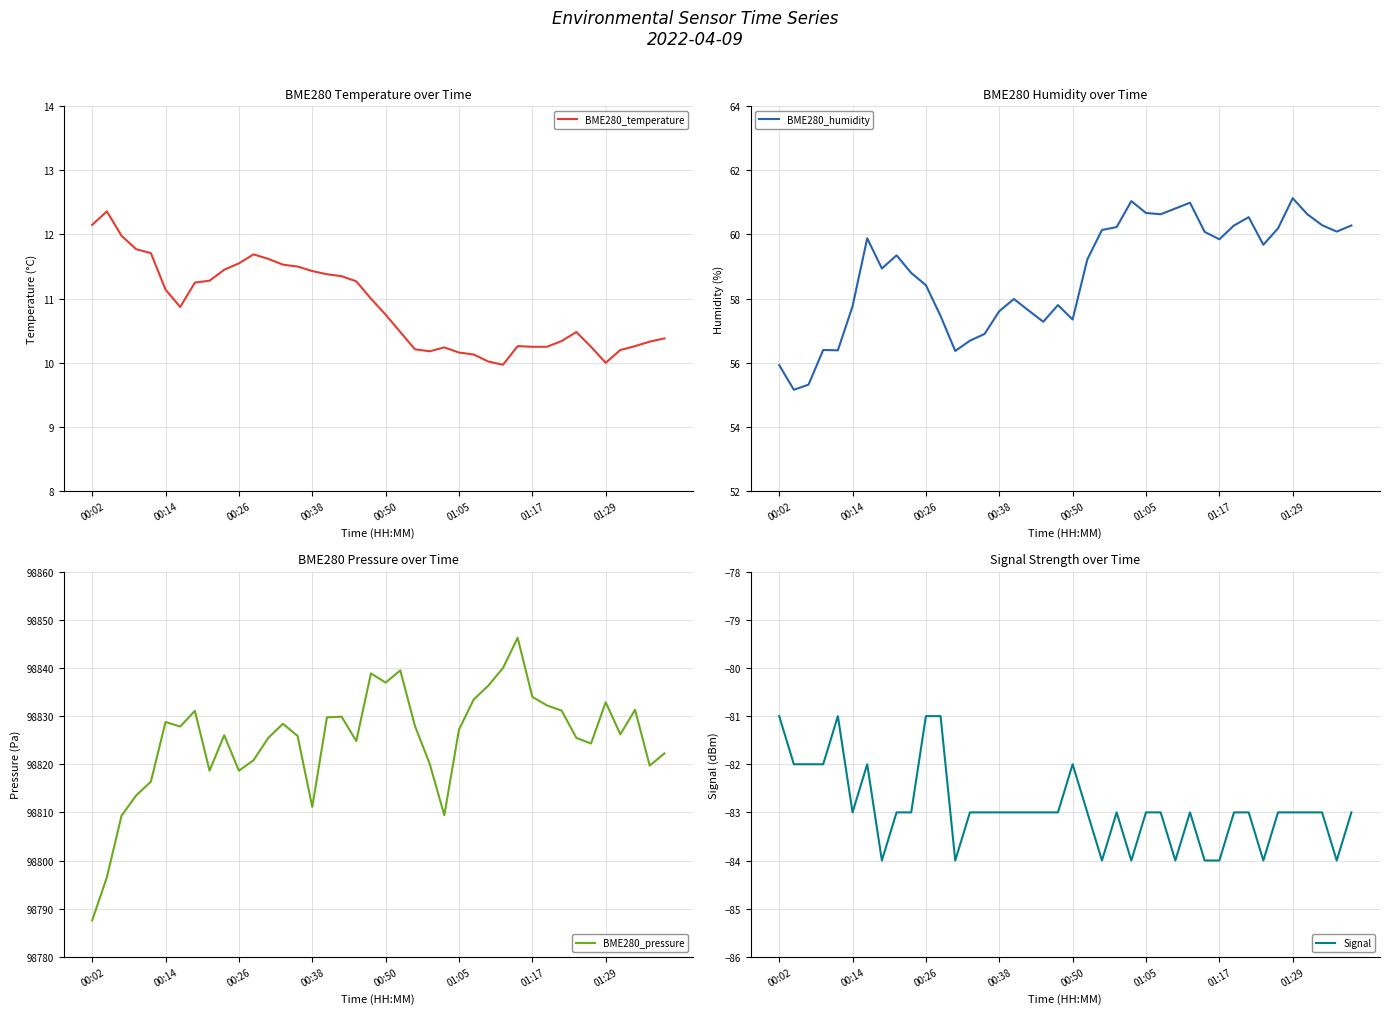

The value of Signal at 23 is -83.0. True or false?

True